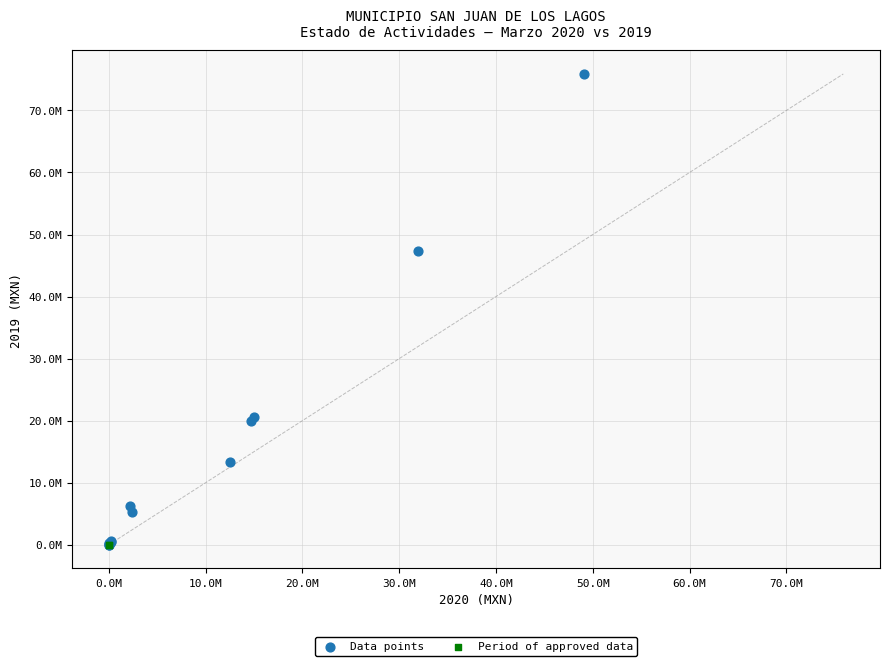

What are all the series names shown in the legend?

Data points, Period of approved data